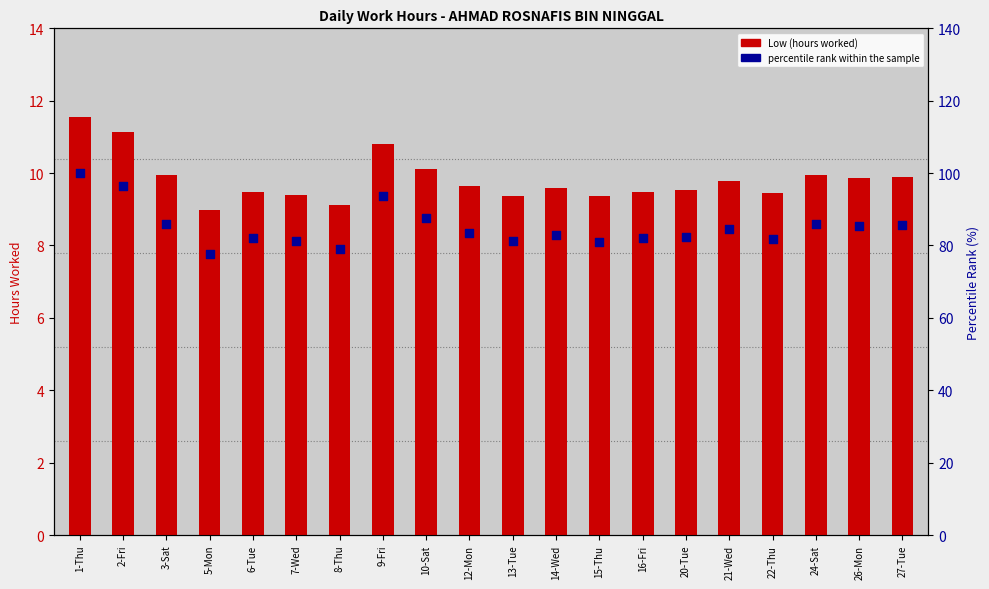

What is the total value across all series at 8-Thu?

88.2